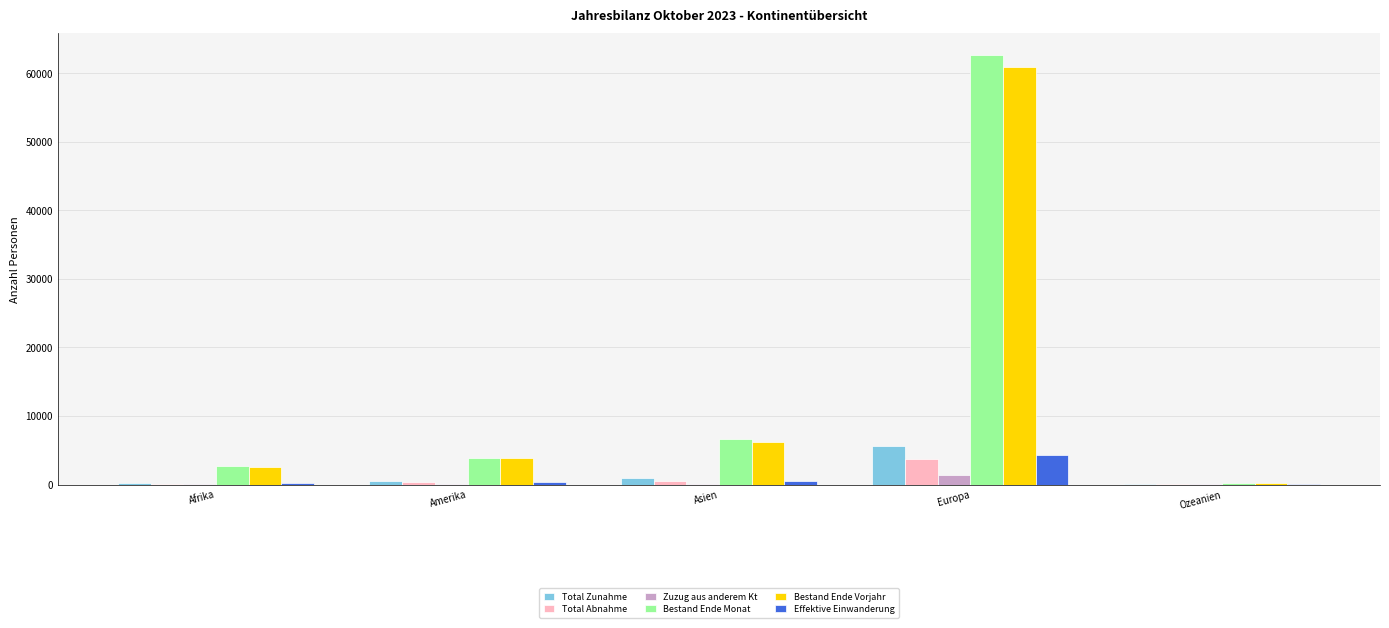

Is it true that Bestand Ende Monat equals 3949 at Asien?

False